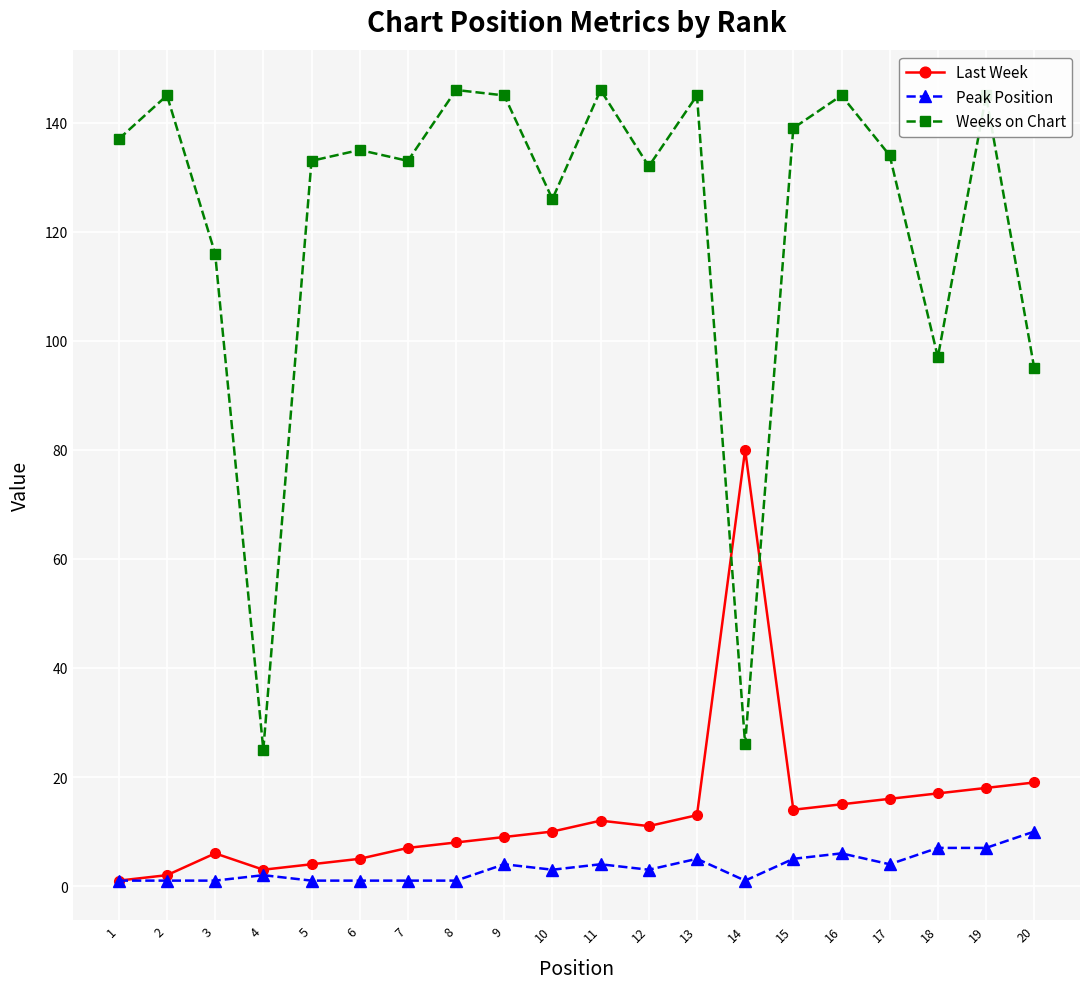

At which category is the sum across all series the highest?

19